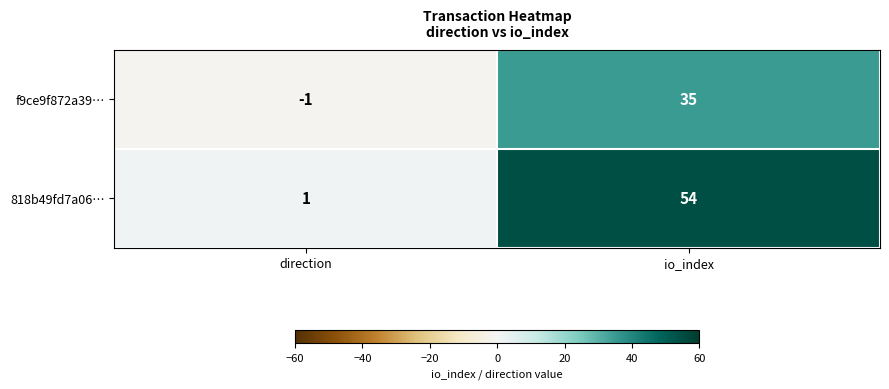

List the series in order of their peak value, highest first.

818b49fd7a06…, f9ce9f872a39…